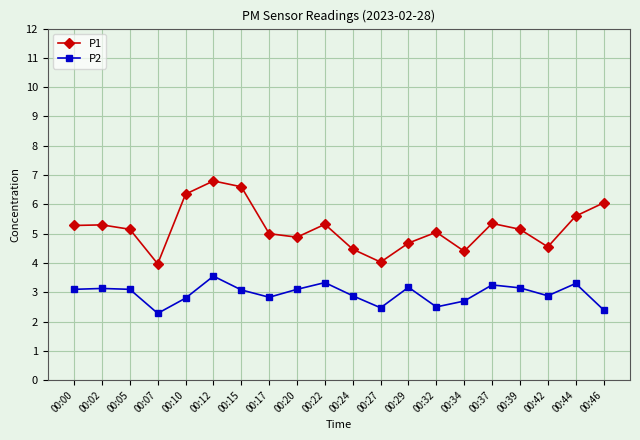

What is the value of the P1 point at the 13th from the left?

4.7